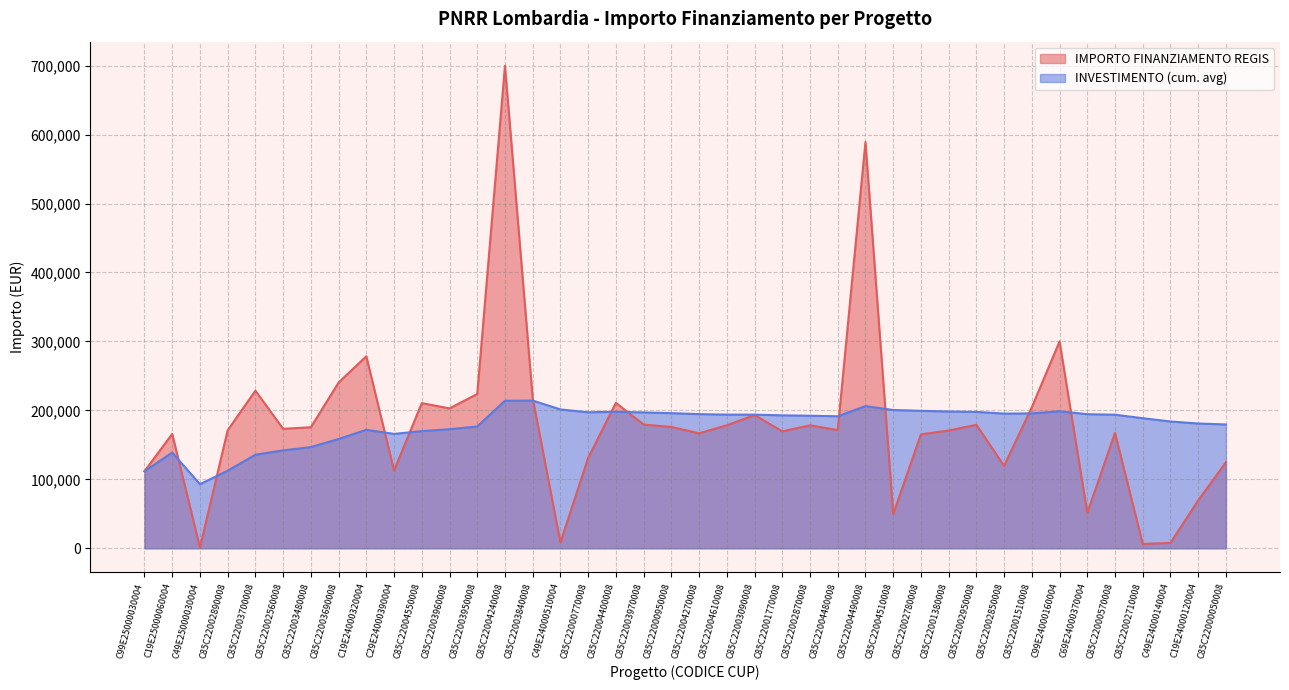

What is the label of the 18th point from the left?

C85C22004400008